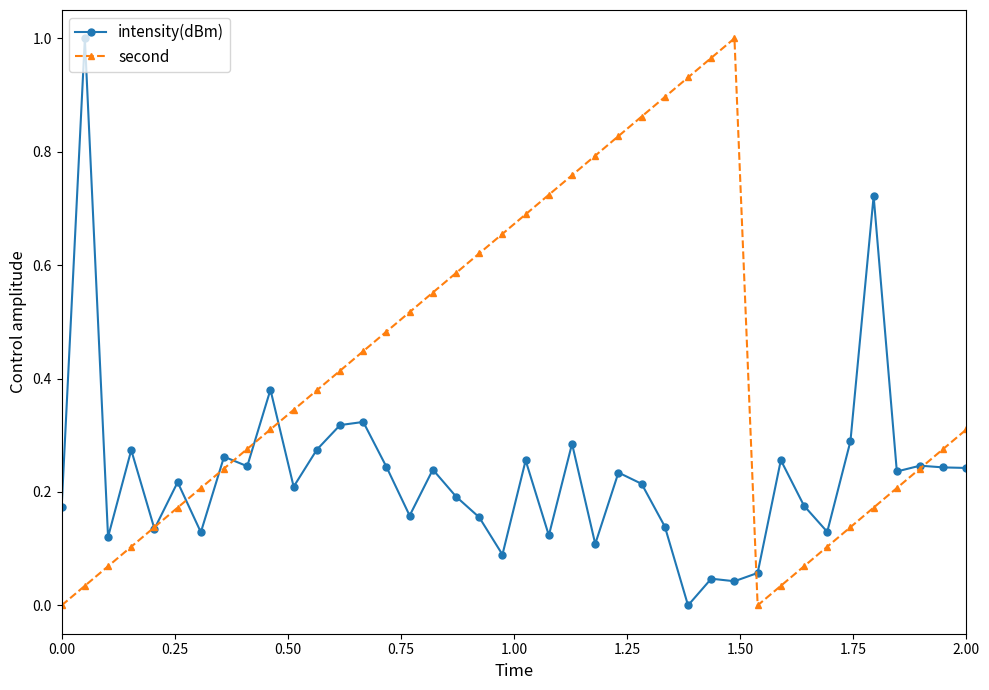

How many lines are shown in the chart?

2